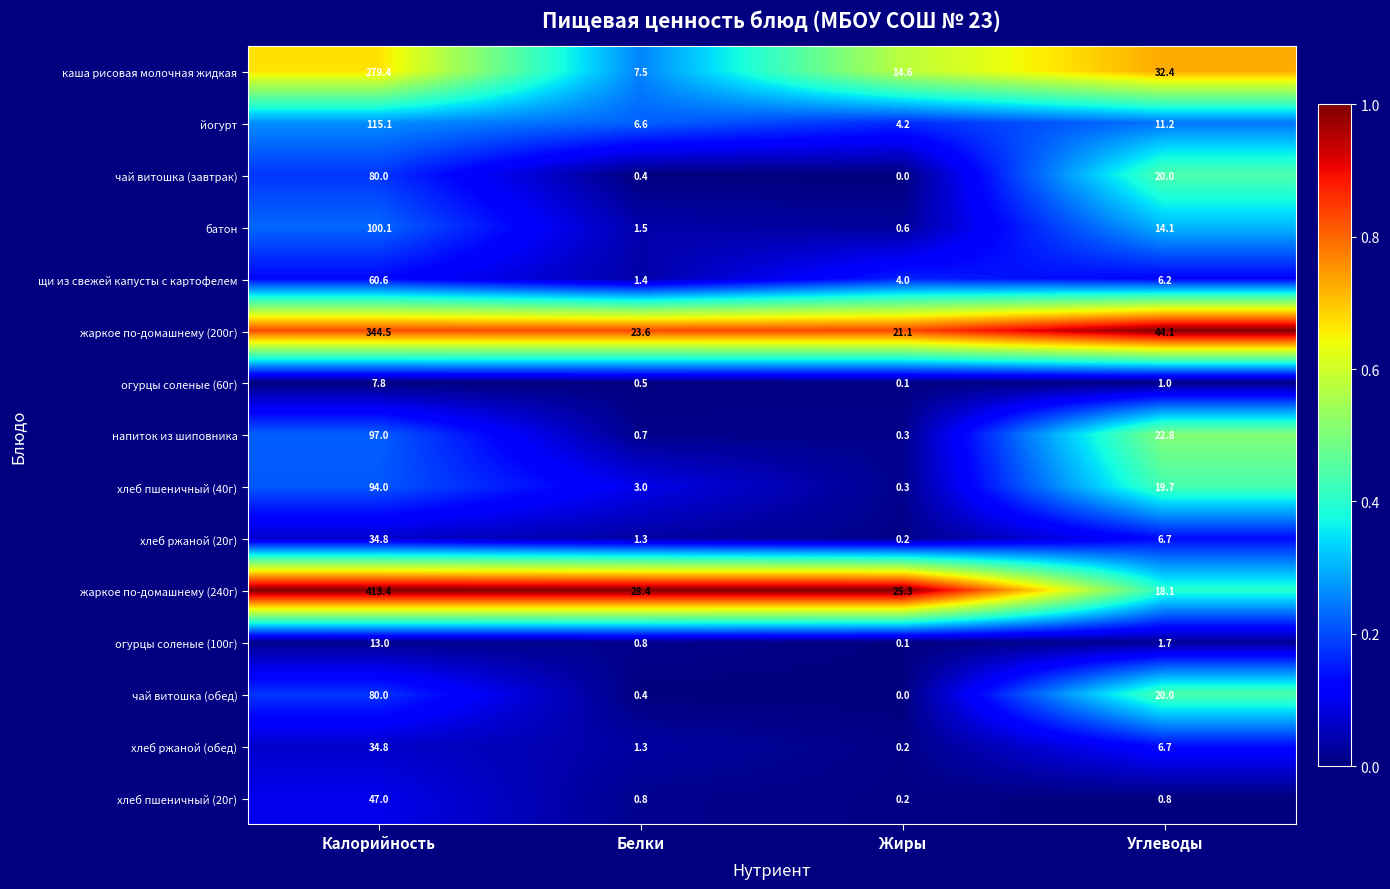

What is the difference between the maximum and minimum values in the хлеб пшеничный (40г) series?

93.7